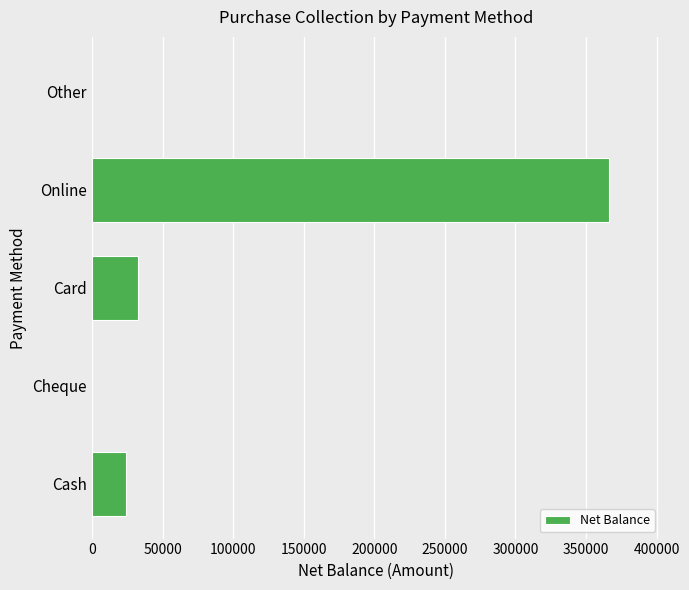

True or false: the data shows 366500 at Online.

True